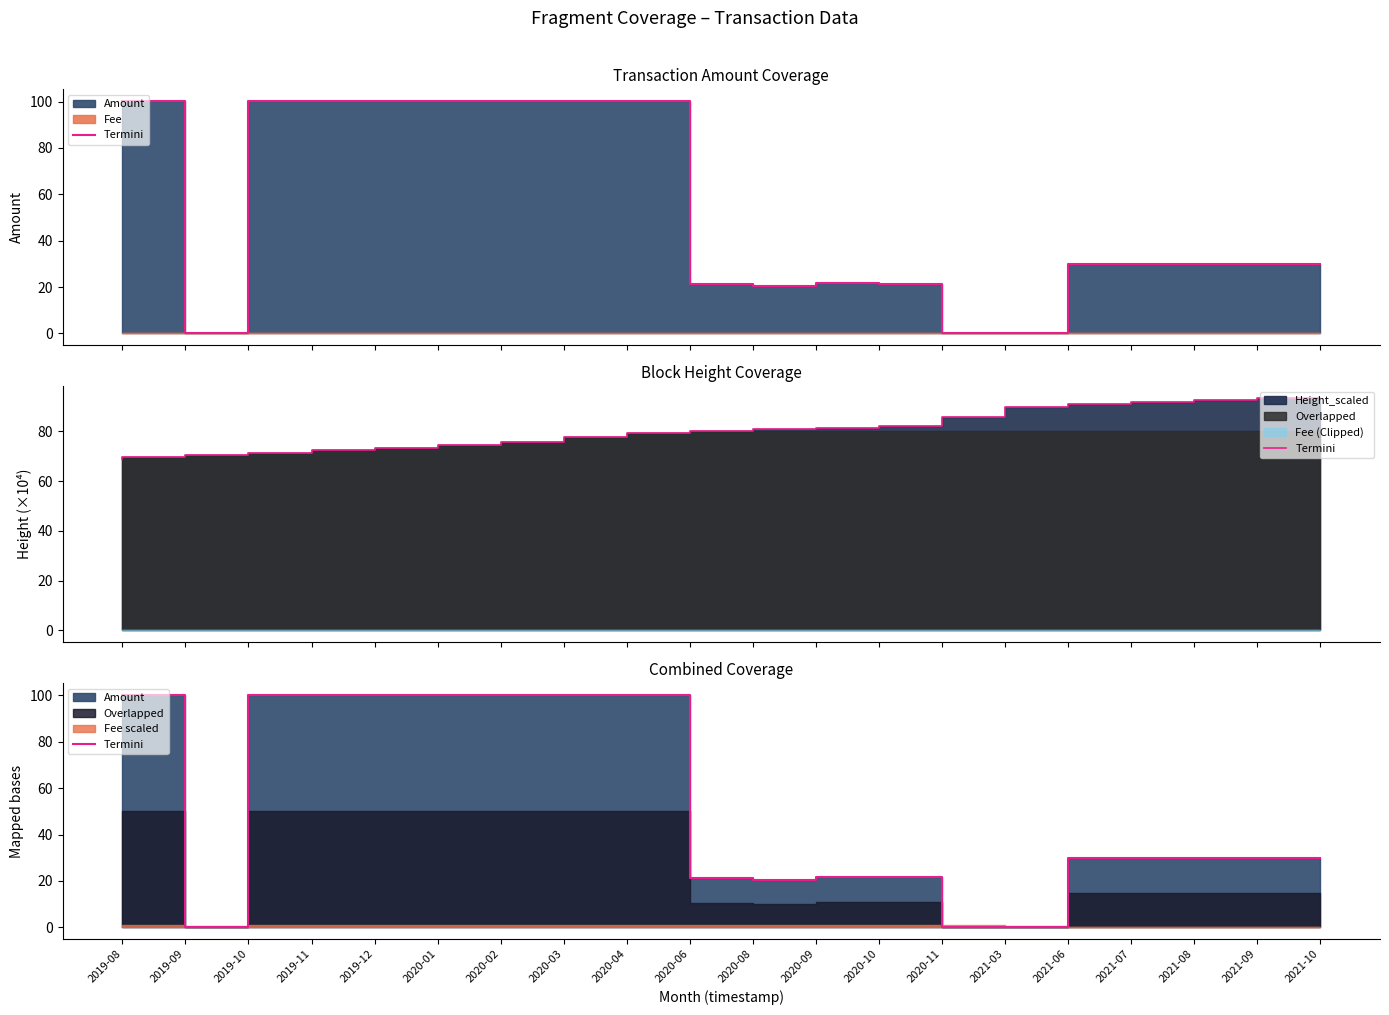

How many data points are less than 30?

7